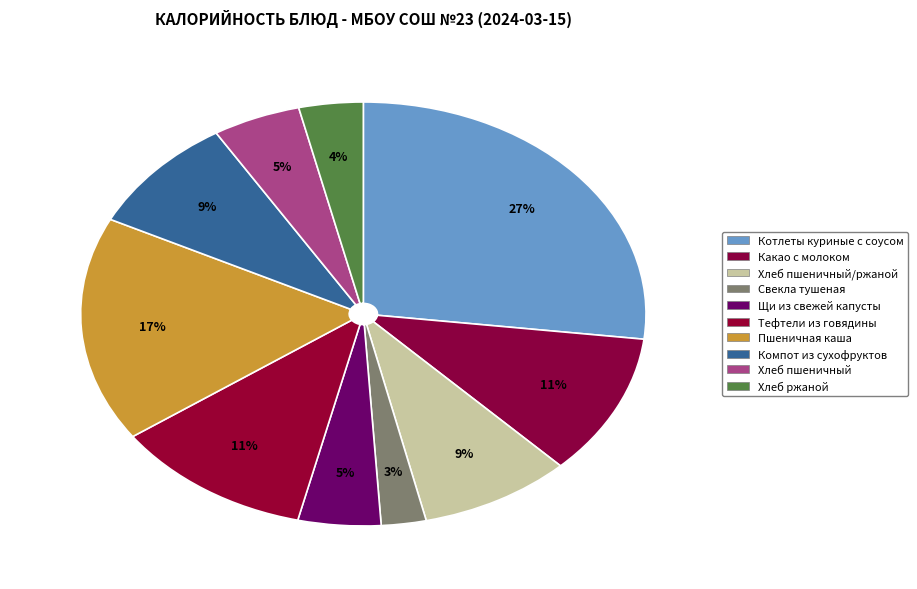

How many segments does this pie chart have?

10